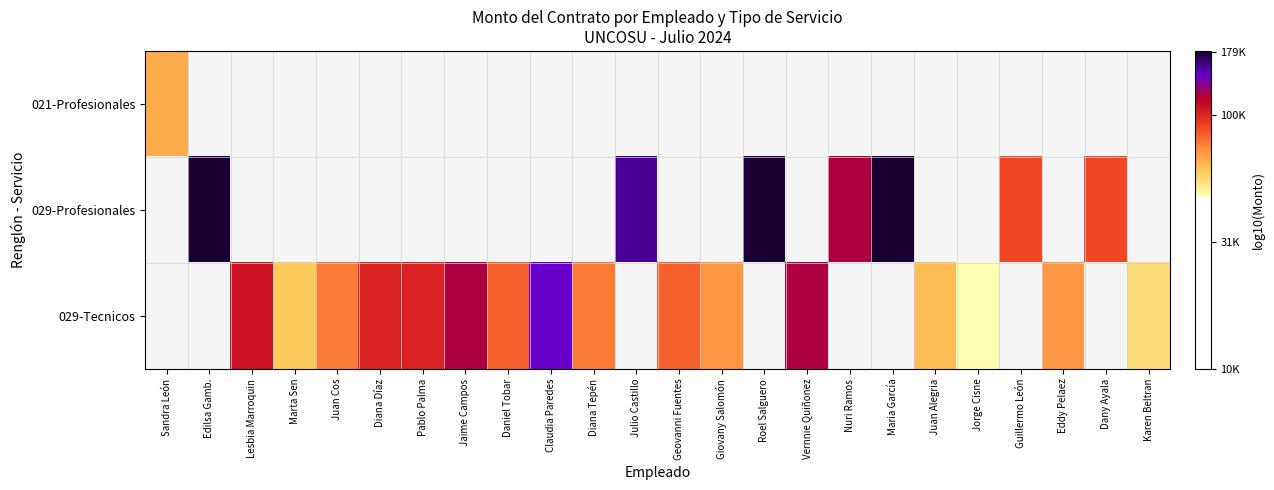

Between Diana Díaz and Julio Castillo, which is larger?

Julio Castillo